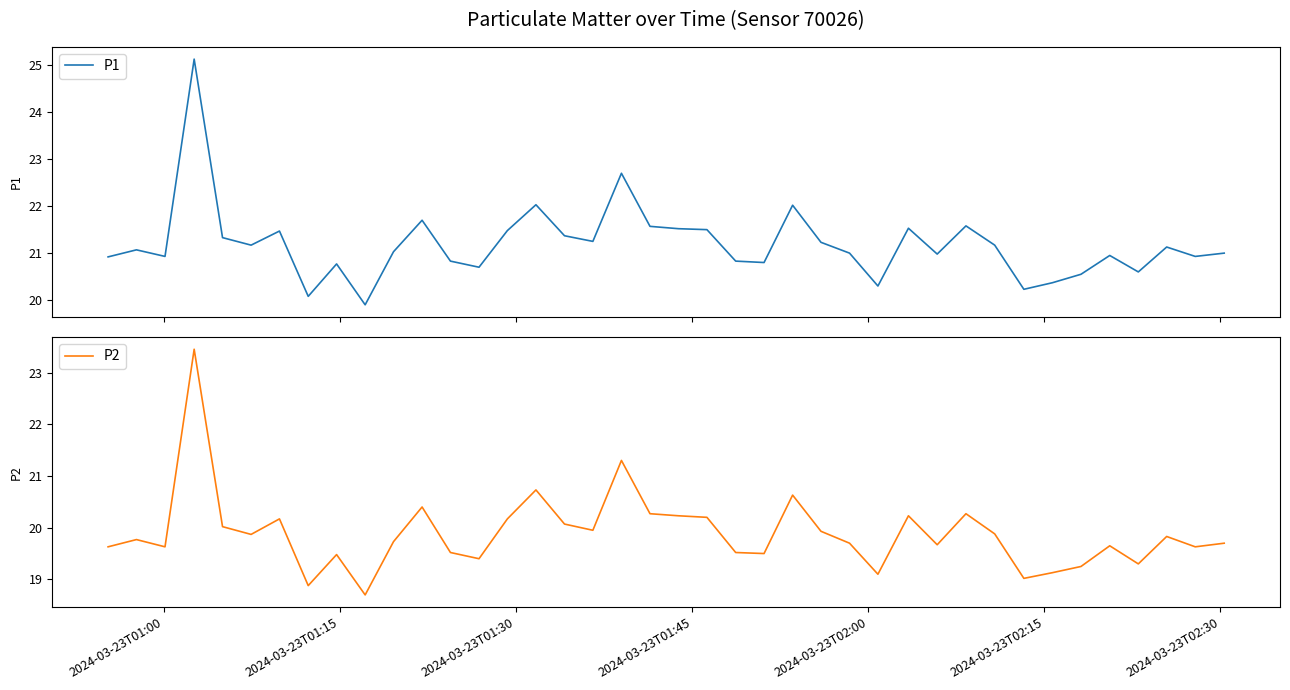

Is the value of P2 at 27 greater than the value of P1 at 17?

No